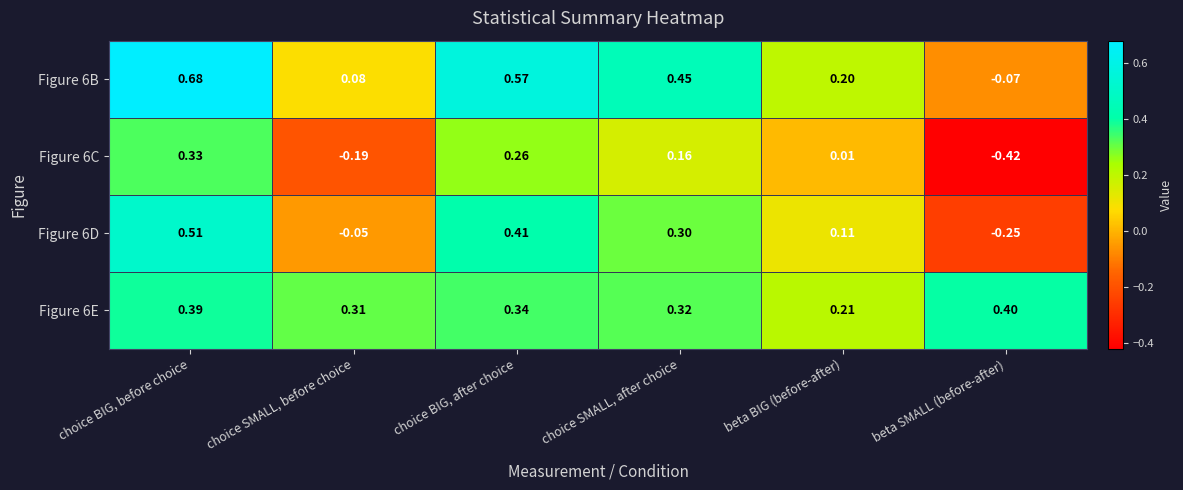

Where does the Figure 6D series first go above 0?

choice BIG, before choice